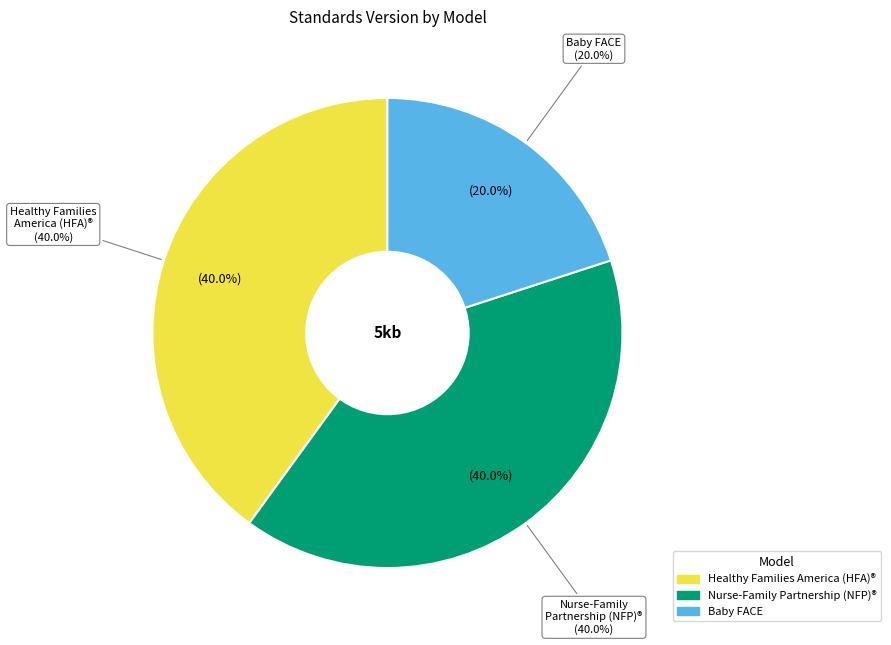

What percentage is NOT represented by Healthy Families America (HFA)®?

60.0%